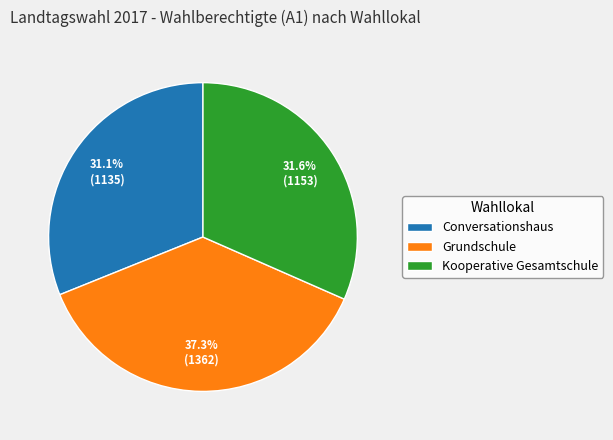

Is there any slice that represents more than half of the pie?

No